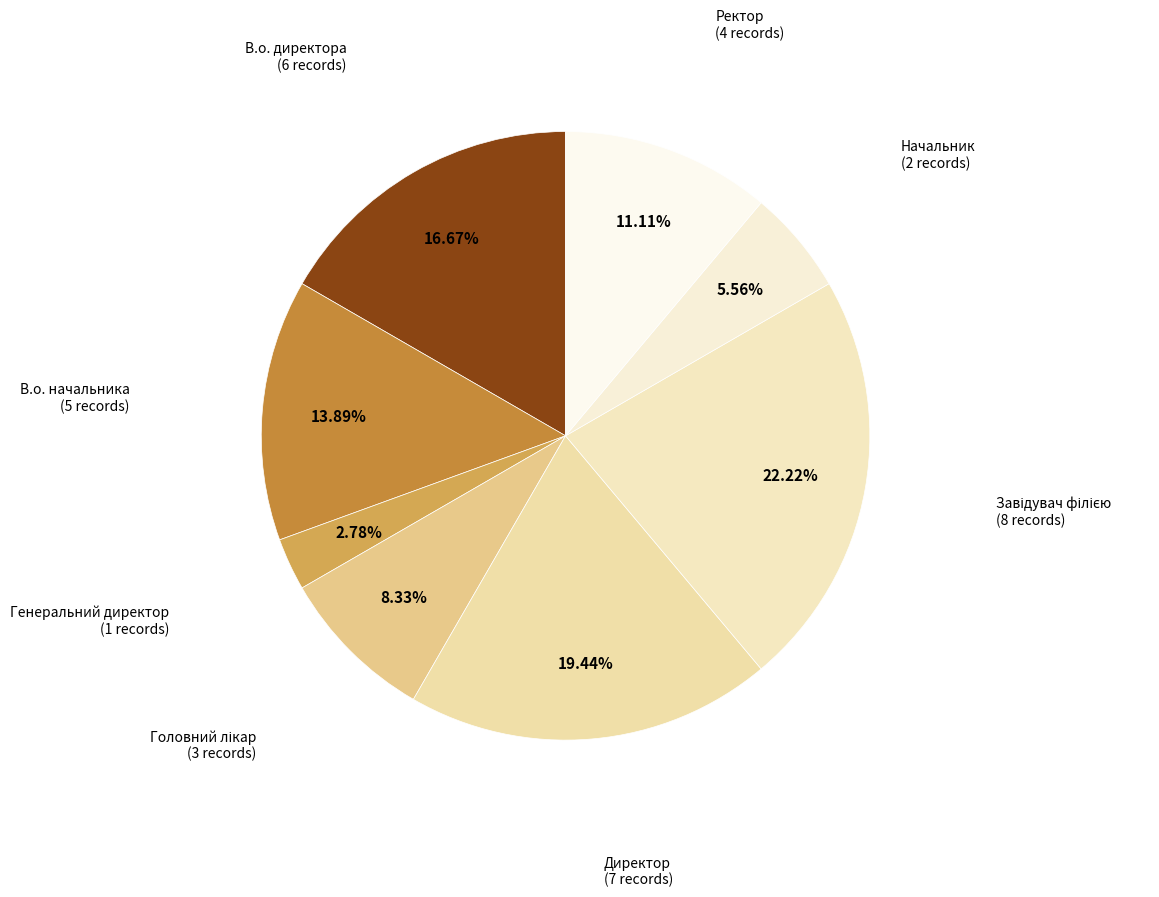

What is the smallest slice in the pie chart?

Генеральний директор